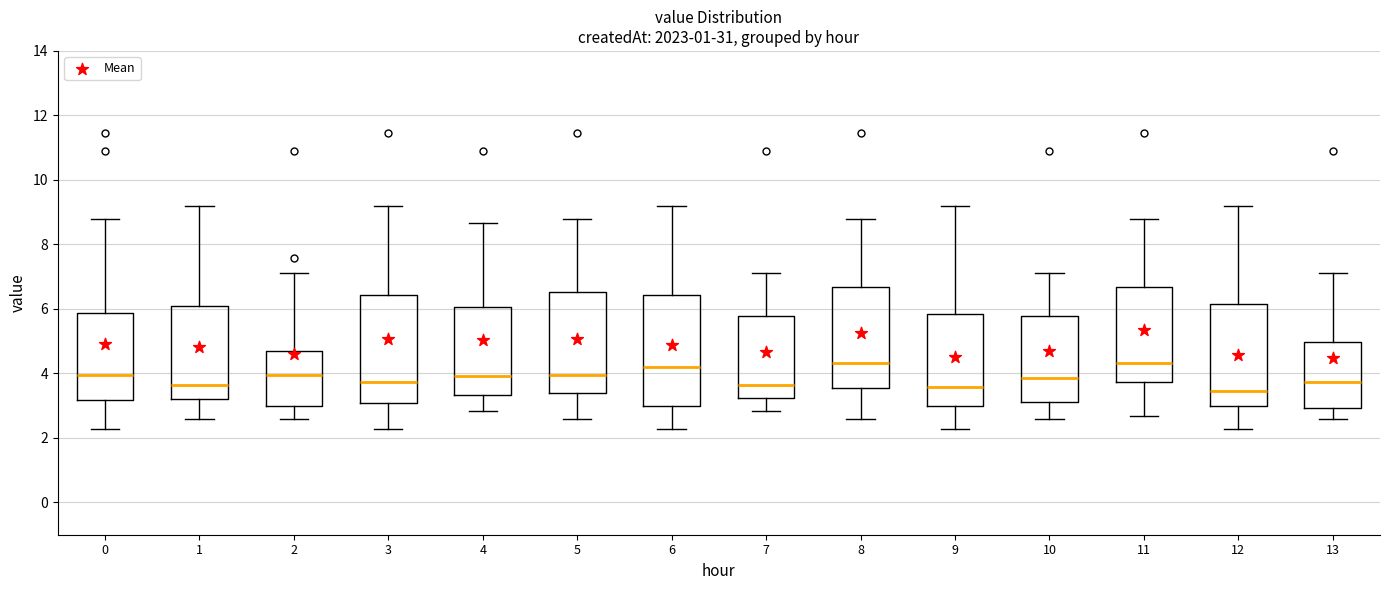

Where does the lower whisker of the box at x = 3 end on the y-axis? The values are not printed on the chart, so give them approximately, as read against the axis.

2.2